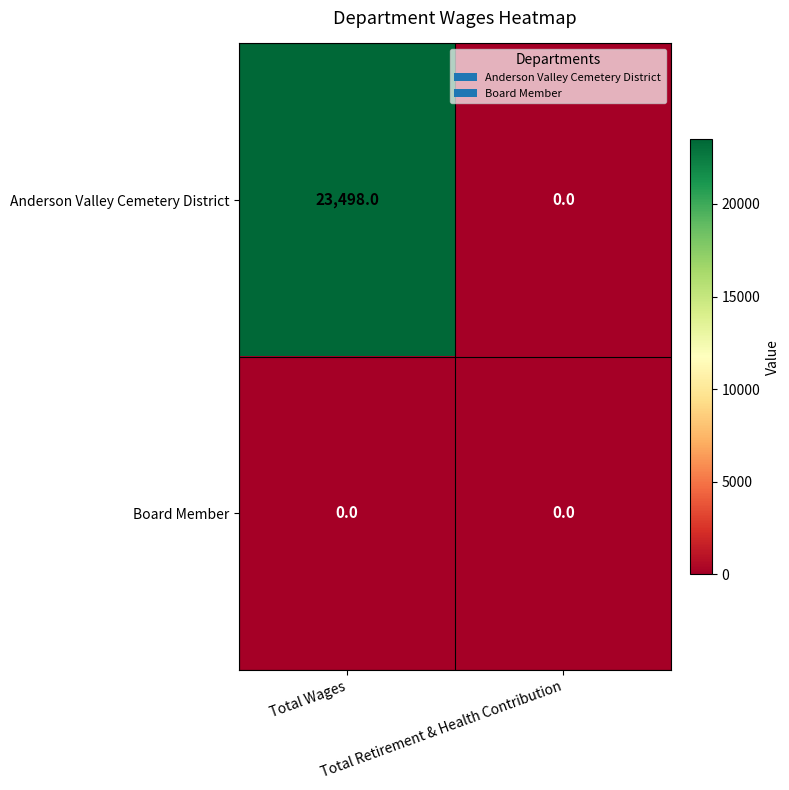

Rank the series by their average value, from highest to lowest.

Anderson Valley Cemetery District, Board Member